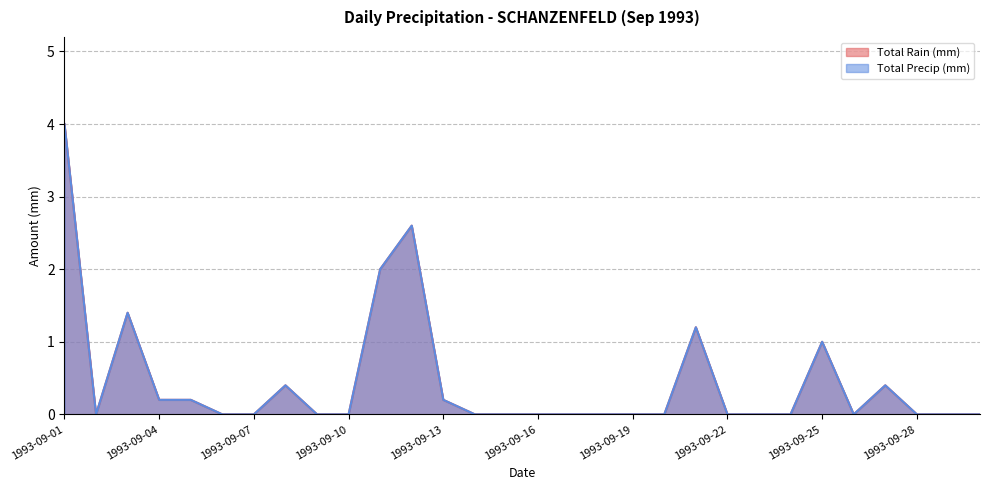

How many interior local valleys does the Total Precip (mm) series have?

2